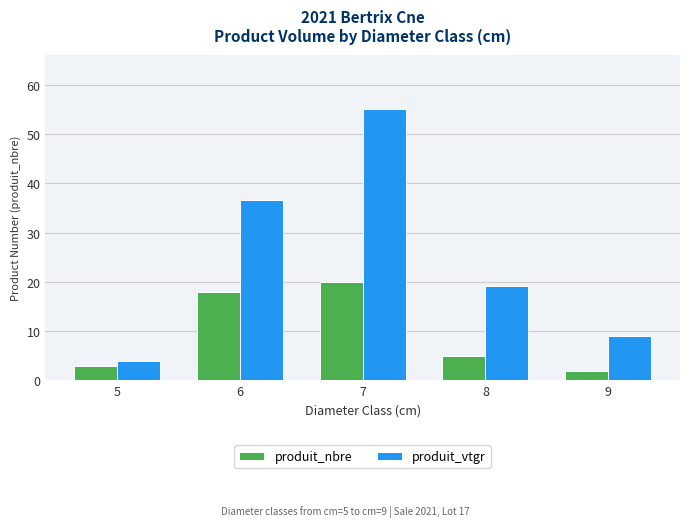

What is the average value of the produit_vtgr series?

24.8